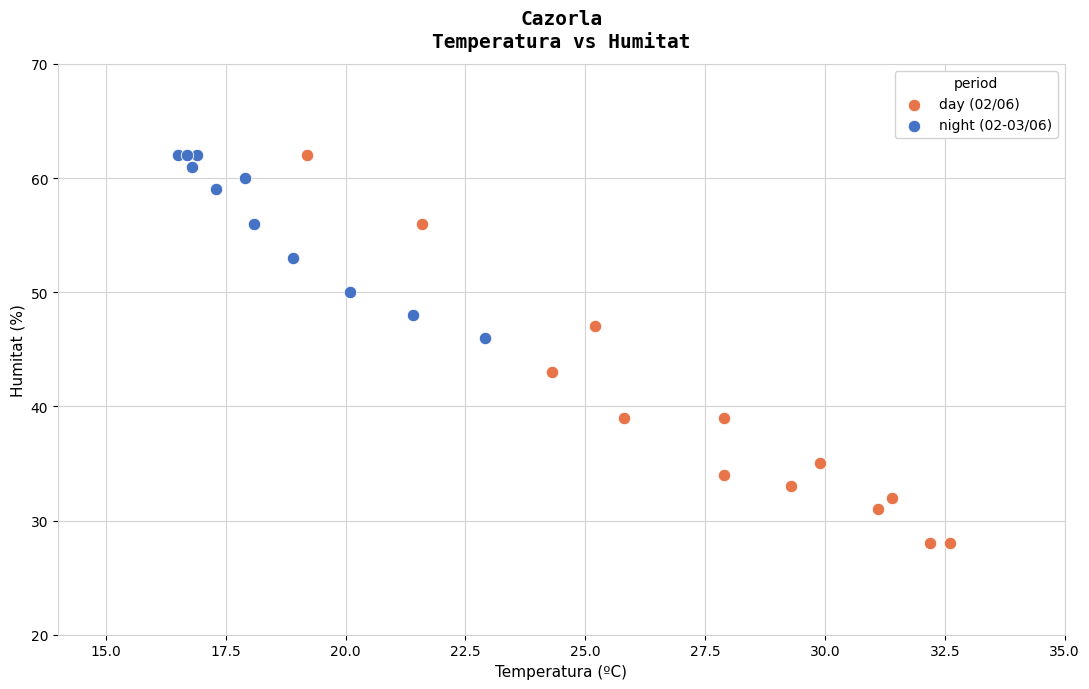

Which series has the widest spread of Y values?

day (02/06)